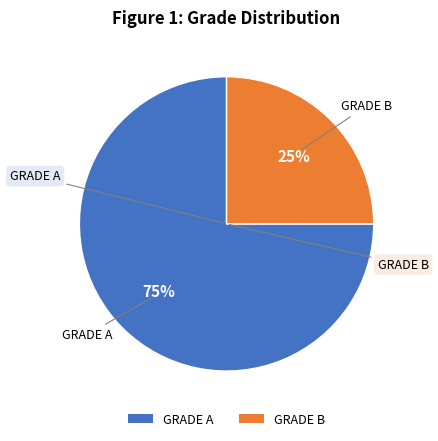

Is it true that GRADE A is 75% of the pie?

True